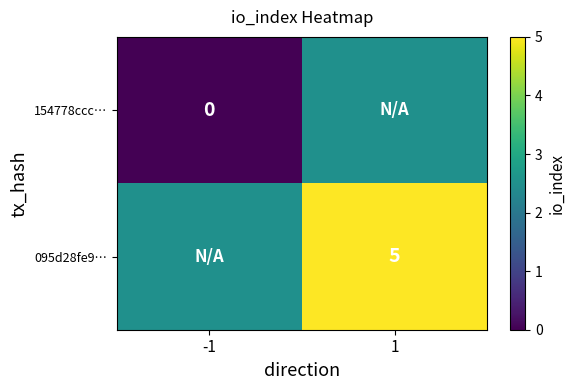

Rank the categories by 154778ccc… value from lowest to highest.

-1, 1